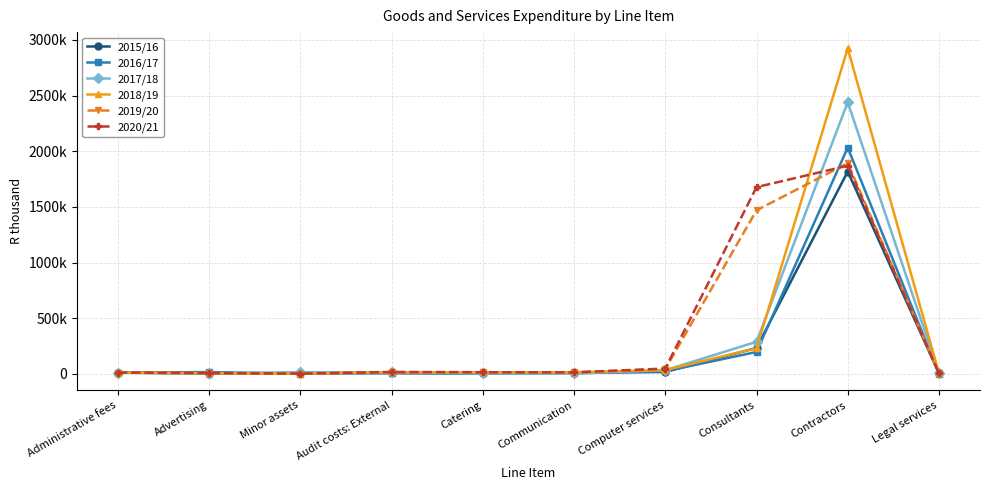

Which series has the largest total across all categories?

2020/21